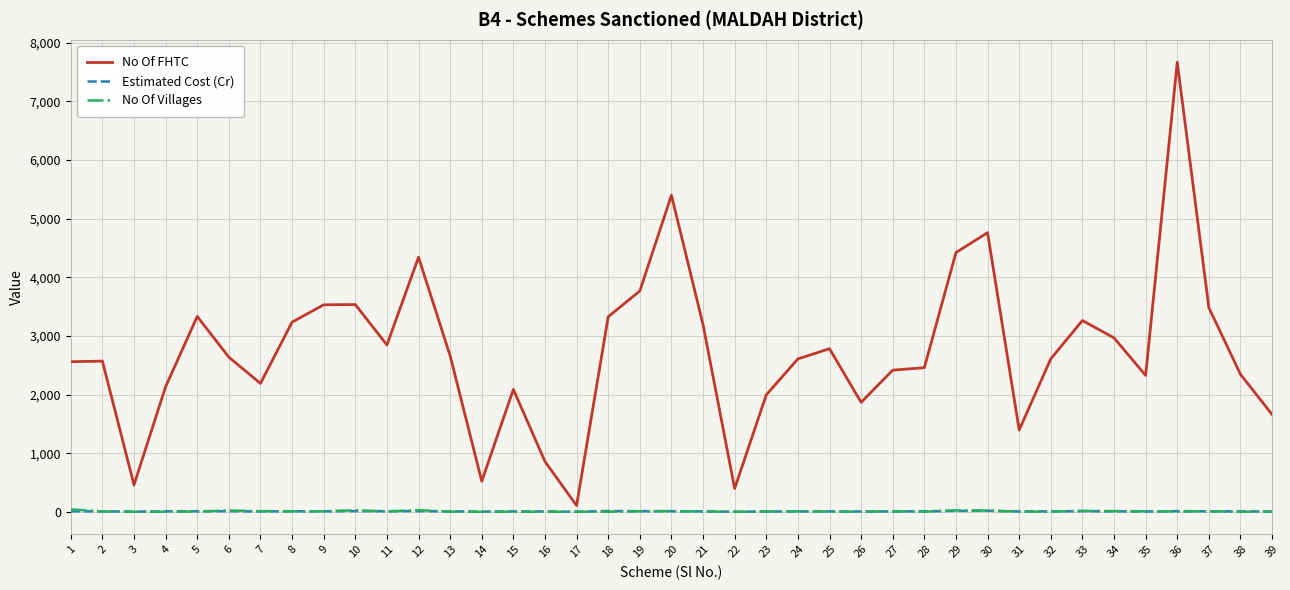

What is the average value of the No Of FHTC series?

2736.3